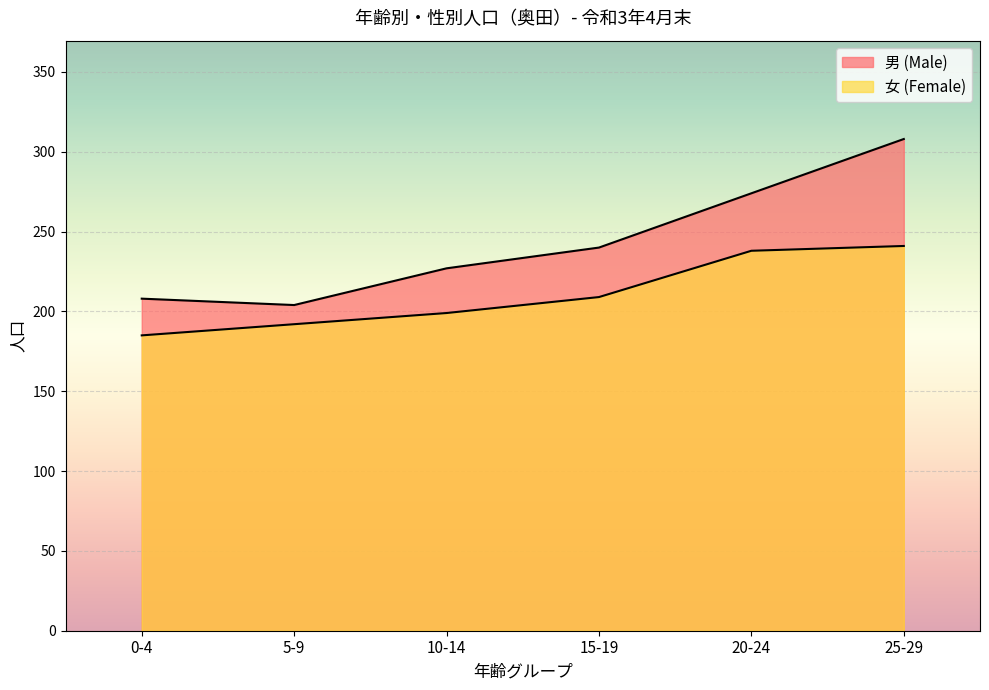

Reading left to right, extract all data points from this chart.

男 (Male): 0-4=208	5-9=204	10-14=227	15-19=240	20-24=274	25-29=308
女 (Female): 0-4=185	5-9=192	10-14=199	15-19=209	20-24=238	25-29=241